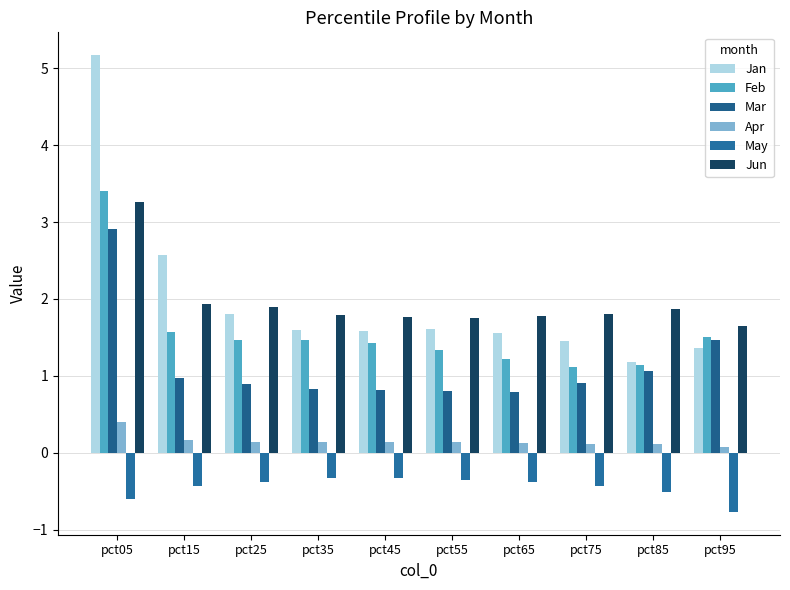

True or false: Jun has a value of 3.0 at pct75.

False